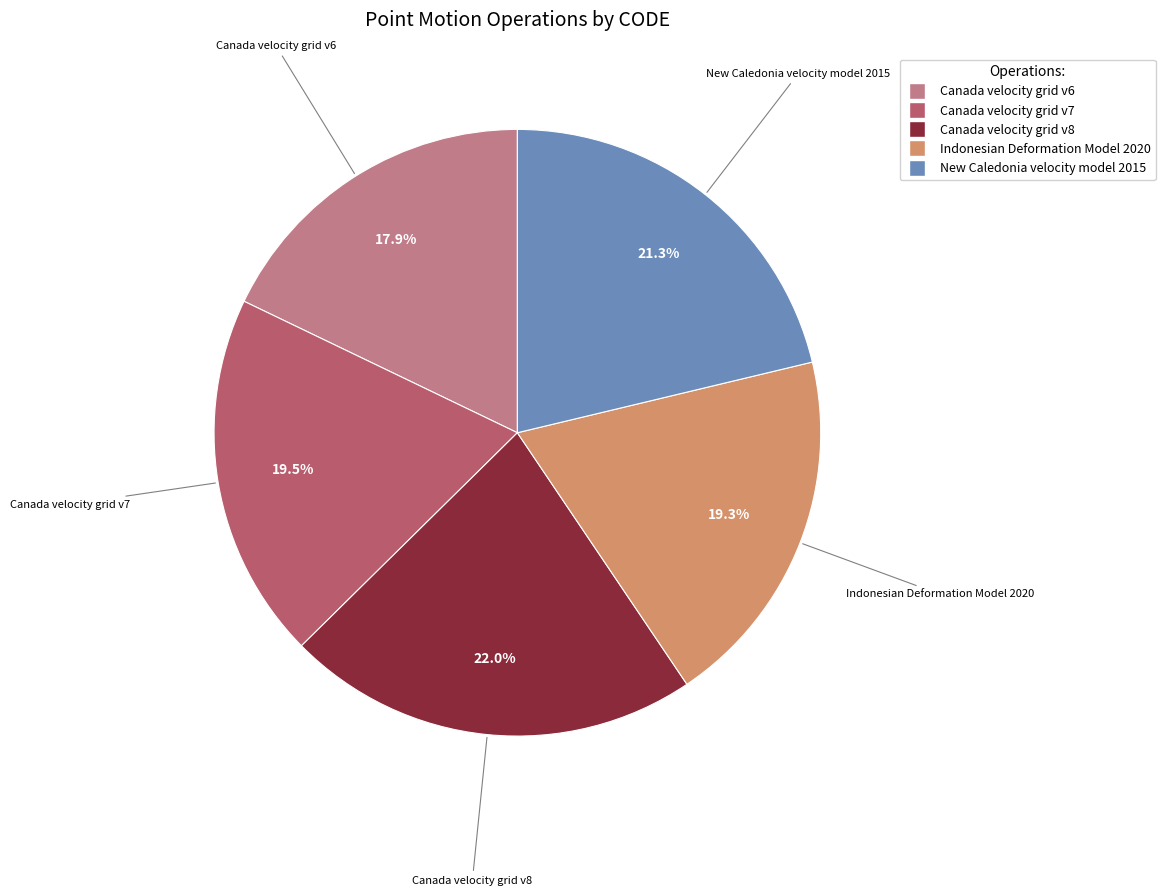

What percentage is the New Caledonia velocity model 2015 slice, to the nearest percent?

21%